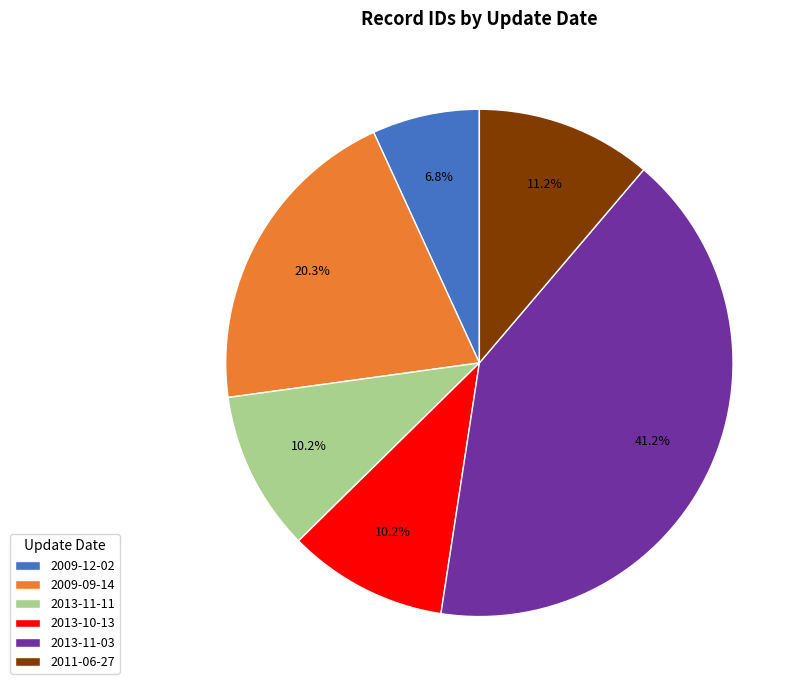

What is the ratio of the value at 2013-11-03 to the value at 2011-06-27?

3.7